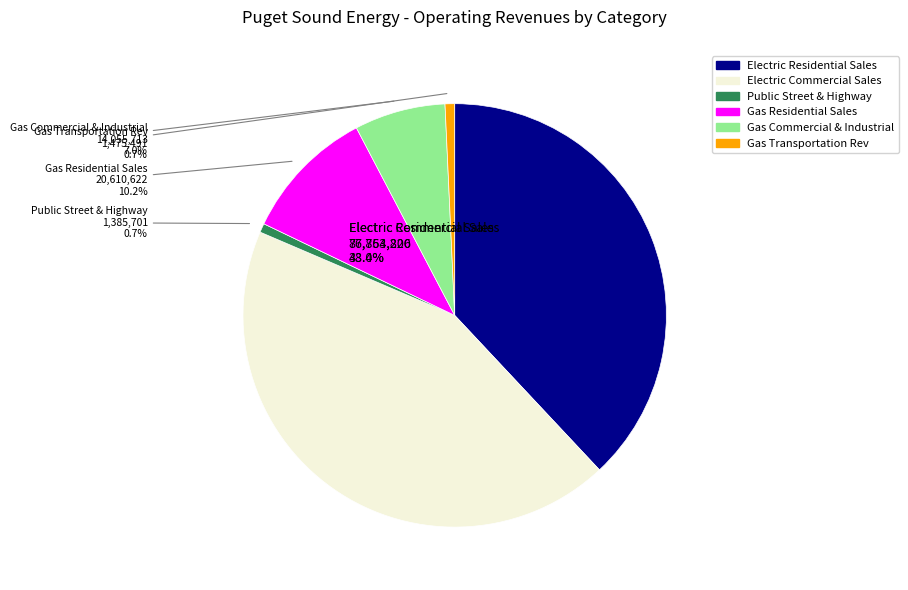

Which has a higher value, Gas Residential Sales or Gas Transportation Rev?

Gas Residential Sales